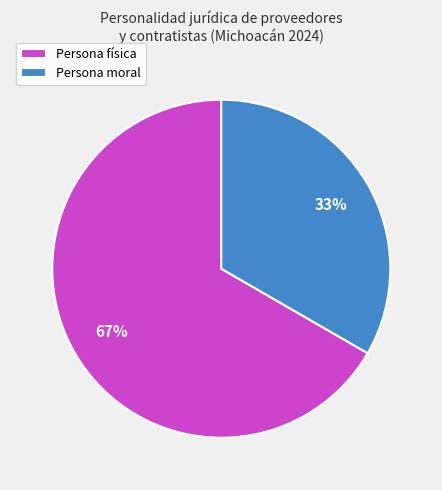

The Persona moral slice represents 25% of the pie. True or false?

False